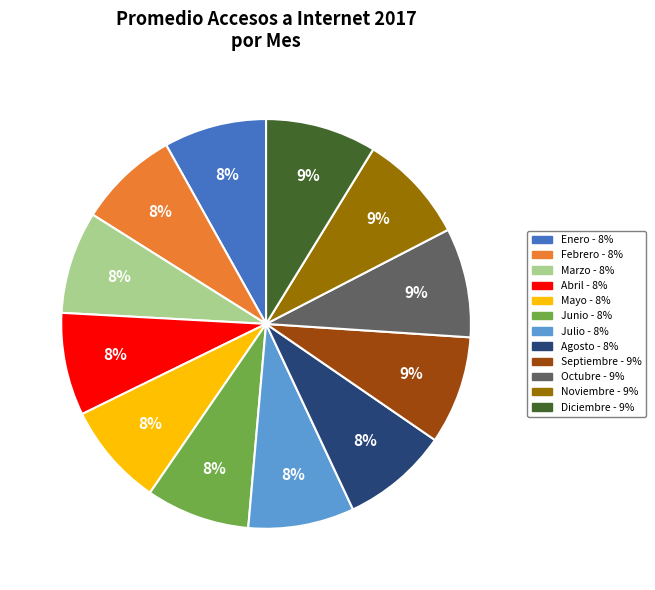

What percentage is the Febrero slice, to the nearest percent?

8%